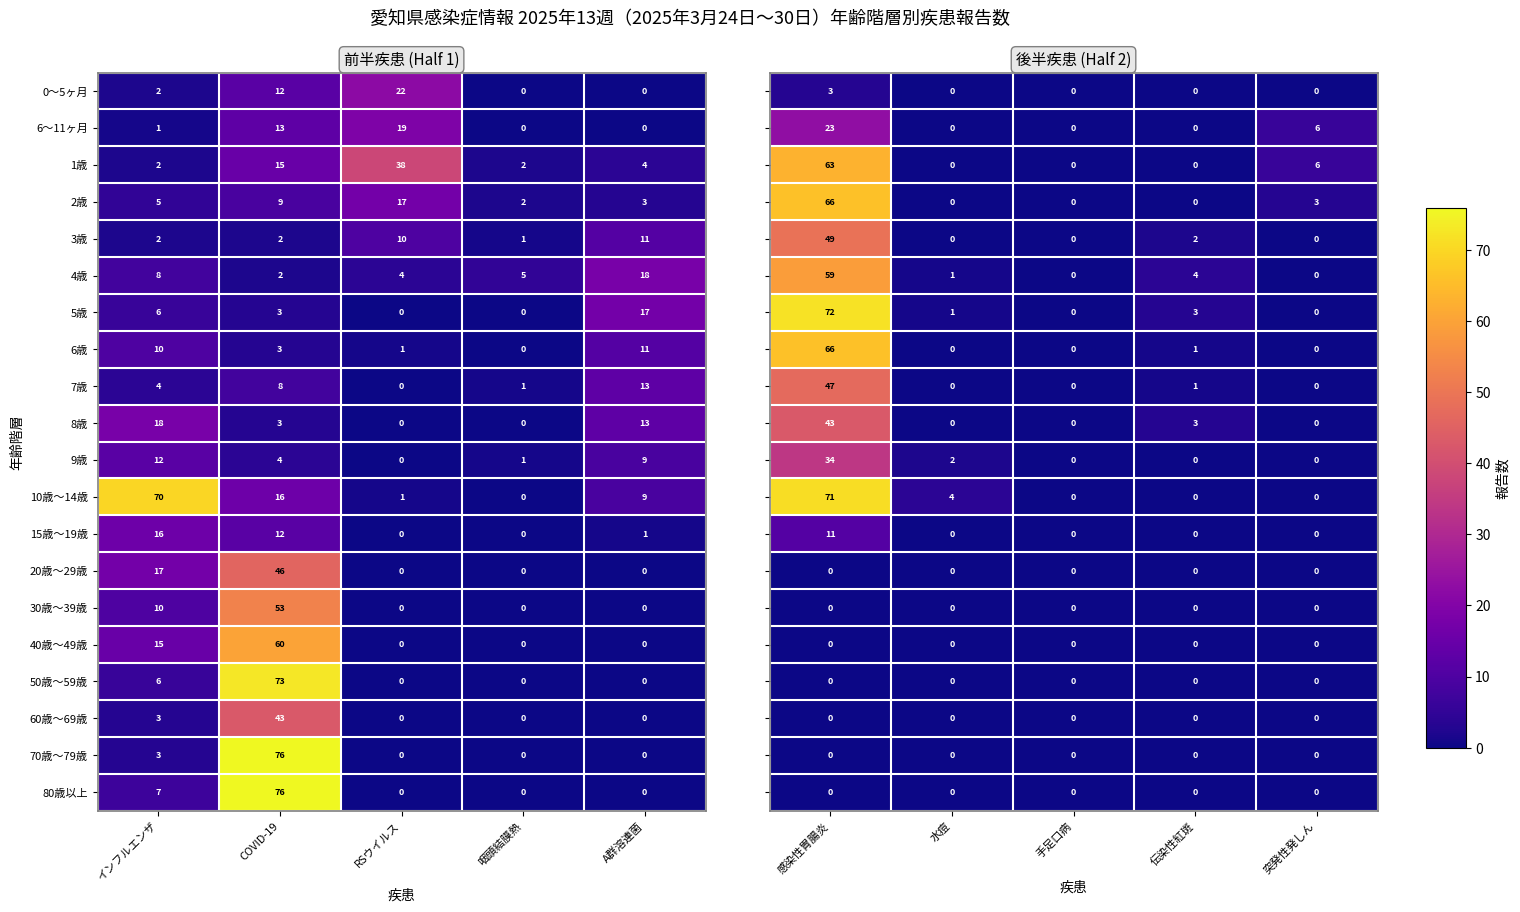

Is the value of 10歳～14歳 at COVID-19 greater than the value of 2歳 at インフルエンザ?

Yes